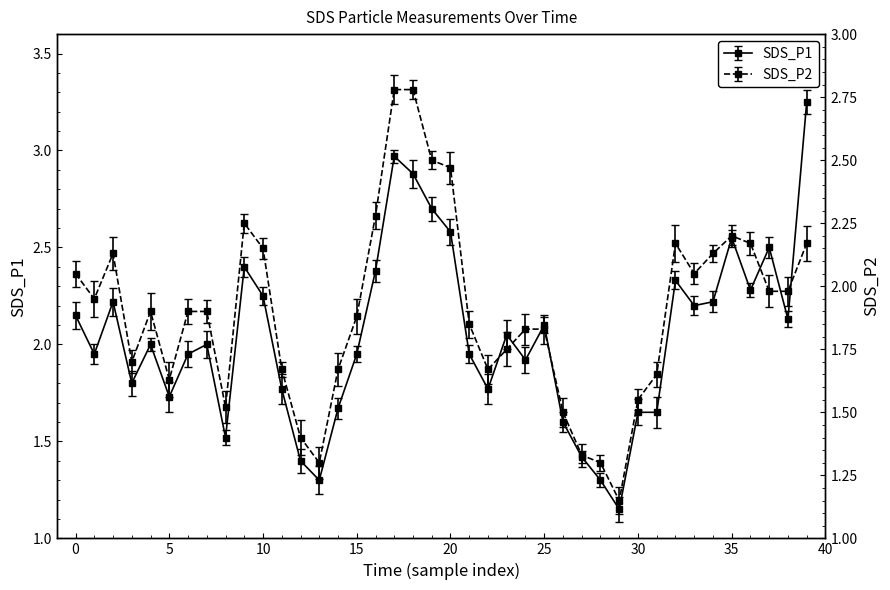

True or false: SDS_P2 and SDS_P1 intersect in this chart.

False